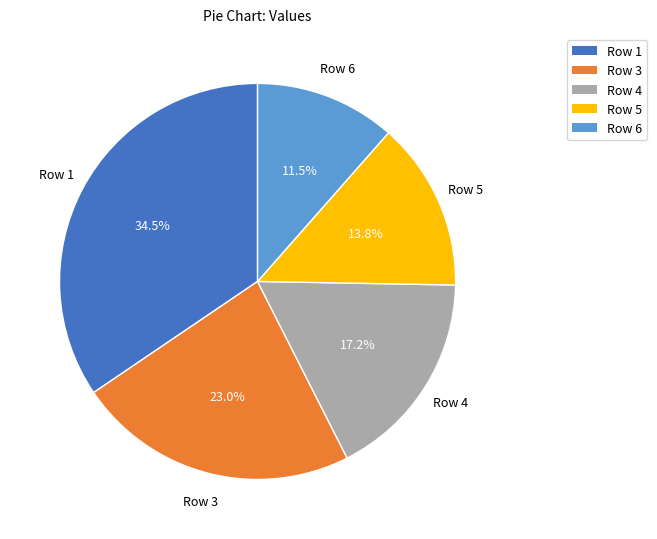

Is there any slice that represents more than half of the pie?

No